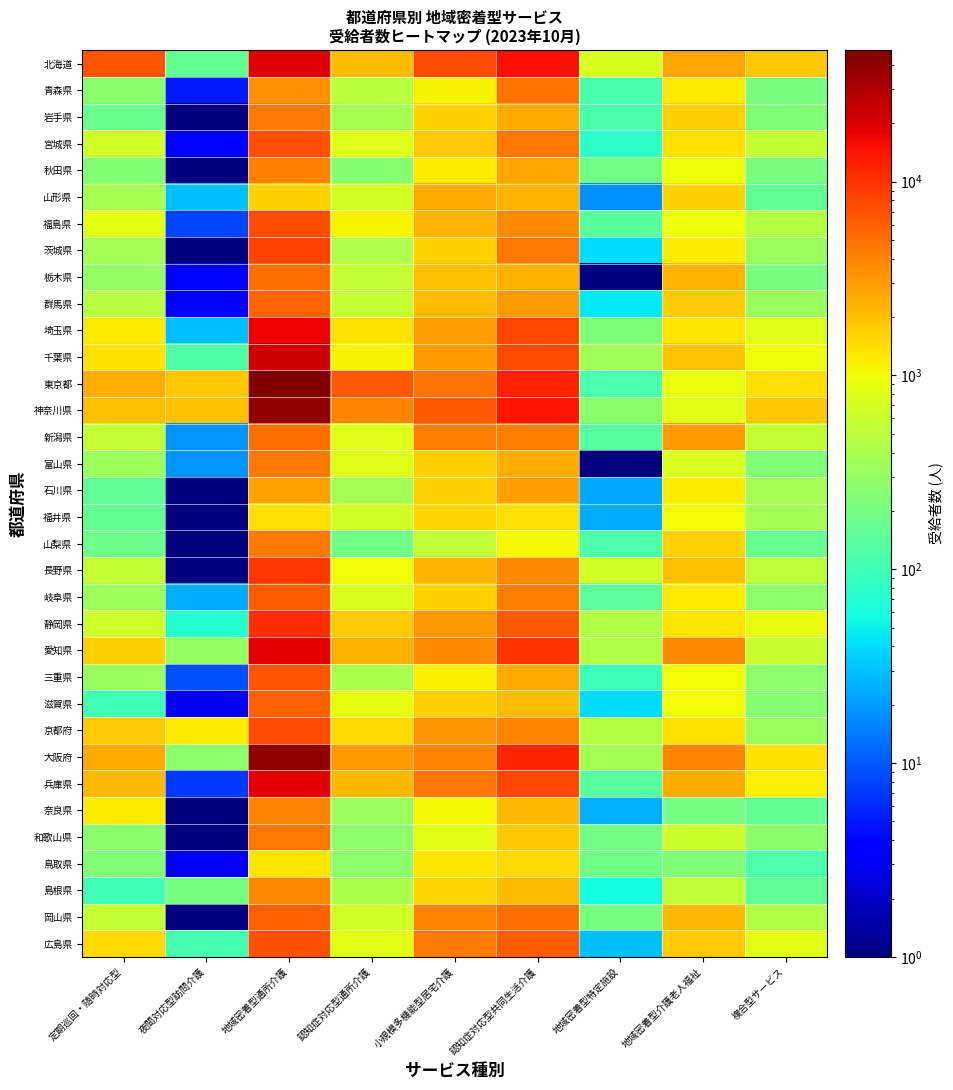

Reading left to right, extract all data points from this chart.

北海道: 定期巡回・随時対応型=6766.0	夜間対応型訪問介護=158.0	地域密着型通所介護=19096.0	認知症対応型通所介護=2074.0	小規模多機能型居宅介護=7616.0	認知症対応型共同生活介護=15300.0	地域密着型特定施設=728.0	地域密着型介護老人福祉=2680.0	複合型サービス=1794.0
青森県: 定期巡回・随時対応型=263.0	夜間対応型訪問介護=5.0	地域密着型通所介護=3416.0	認知症対応型通所介護=493.0	小規模多機能型居宅介護=1089.0	認知症対応型共同生活介護=4861.0	地域密着型特定施設=113.0	地域密着型介護老人福祉=1232.0	複合型サービス=210.0
岩手県: 定期巡回・随時対応型=173.0	夜間対応型訪問介護=0.1	地域密着型通所介護=4489.0	認知症対応型通所介護=392.0	小規模多機能型居宅介護=1631.0	認知症対応型共同生活介護=2528.0	地域密着型特定施設=112.0	地域密着型介護老人福祉=1648.0	複合型サービス=233.0
宮城県: 定期巡回・随時対応型=675.0	夜間対応型訪問介護=4.0	地域密着型通所介護=6946.0	認知症対応型通所介護=782.0	小規模多機能型居宅介護=1788.0	認知症対応型共同生活介護=4686.0	地域密着型特定施設=78.0	地域密着型介護老人福祉=1383.0	複合型サービス=564.0
秋田県: 定期巡回・随時対応型=244.0	夜間対応型訪問介護=0.1	地域密着型通所介護=4039.0	認知症対応型通所介護=253.0	小規模多機能型居宅介護=1187.0	認知症対応型共同生活介護=2664.0	地域密着型特定施設=188.0	地域密着型介護老人福祉=971.0	複合型サービス=211.0
山形県: 定期巡回・随時対応型=390.0	夜間対応型訪問介護=30.0	地域密着型通所介護=1629.0	認知症対応型通所介護=694.0	小規模多機能型居宅介護=2587.0	認知症対応型共同生活介護=2264.0	地域密着型特定施設=18.0	地域密着型介護老人福祉=1599.0	複合型サービス=151.0
福島県: 定期巡回・随時対応型=842.0	夜間対応型訪問介護=8.0	地域密着型通所介護=7229.0	認知症対応型通所介護=1090.0	小規模多機能型居宅介護=2232.0	認知症対応型共同生活介護=3616.0	地域密着型特定施設=138.0	地域密着型介護老人福祉=972.0	複合型サービス=463.0
茨城県: 定期巡回・随時対応型=371.0	夜間対応型訪問介護=0.1	地域密着型通所介護=8453.0	認知症対応型通所介護=427.0	小規模多機能型居宅介護=1637.0	認知症対応型共同生活介護=4632.0	地域密着型特定施設=39.0	地域密着型介護老人福祉=1212.0	複合型サービス=331.0
栃木県: 定期巡回・随時対応型=295.0	夜間対応型訪問介護=4.0	地域密着型通所介護=5121.0	認知症対応型通所介護=557.0	小規模多機能型居宅介護=1952.0	認知症対応型共同生活介護=2399.0	地域密着型特定施設=0.1	地域密着型介護老人福祉=2271.0	複合型サービス=210.0
群馬県: 定期巡回・随時対応型=467.0	夜間対応型訪問介護=4.0	地域密着型通所介護=5593.0	認知症対応型通所介護=570.0	小規模多機能型居宅介護=2095.0	認知症対応型共同生活介護=3036.0	地域密着型特定施設=46.0	地域密着型介護老人福祉=1767.0	複合型サービス=331.0
埼玉県: 定期巡回・随時対応型=1256.0	夜間対応型訪問介護=30.0	地域密着型通所介護=17292.0	認知症対応型通所介護=1340.0	小規模多機能型居宅介護=2887.0	認知症対応型共同生活介護=7828.0	地域密着型特定施設=221.0	地域密着型介護老人福祉=1302.0	複合型サービス=773.0
千葉県: 定期巡回・随時対応型=1340.0	夜間対応型訪問介護=126.0	地域密着型通所介護=23097.0	認知症対応型通所介護=1107.0	小規模多機能型居宅介護=3015.0	認知症対応型共同生活介護=7599.0	地域密着型特定施設=347.0	地域密着型介護老人福祉=1944.0	複合型サービス=954.0
東京都: 定期巡回・随時対応型=2444.0	夜間対応型訪問介護=1805.0	地域密着型通所介護=47685.0	認知症対応型通所介護=6373.0	小規模多機能型居宅介護=4806.0	認知症対応型共同生活介護=12183.0	地域密着型特定施設=114.0	地域密着型介護老人福祉=929.0	複合型サービス=1435.0
神奈川県: 定期巡回・随時対応型=2005.0	夜間対応型訪問介護=1970.0	地域密着型通所介護=38651.0	認知症対応型通所介護=3922.0	小規模多機能型居宅介護=6410.0	認知症対応型共同生活介護=13774.0	地域密着型特定施設=267.0	地域密着型介護老人福祉=829.0	複合型サービス=1832.0
新潟県: 定期巡回・随時対応型=555.0	夜間対応型訪問介護=19.0	地域密着型通所介護=5083.0	認知症対応型通所介護=791.0	小規模多機能型居宅介護=4254.0	認知症対応型共同生活介護=4315.0	地域密着型特定施設=135.0	地域密着型介護老人福祉=3005.0	複合型サービス=572.0
富山県: 定期巡回・随時対応型=340.0	夜間対応型訪問介護=19.0	地域密着型通所介護=4512.0	認知症対応型通所介護=796.0	小規模多機能型居宅介護=1693.0	認知症対応型共同生活介護=2467.0	地域密着型特定施設=0.1	地域密着型介護老人福祉=751.0	複合型サービス=234.0
石川県: 定期巡回・随時対応型=151.0	夜間対応型訪問介護=0.1	地域密着型通所介護=2728.0	認知症対応型通所介護=377.0	小規模多機能型居宅介護=1635.0	認知症対応型共同生活介護=2873.0	地域密着型特定施設=23.0	地域密着型介護老人福祉=1193.0	複合型サービス=377.0
福井県: 定期巡回・随時対応型=158.0	夜間対応型訪問介護=0.1	地域密着型通所介護=1421.0	認知症対応型通所介護=659.0	小規模多機能型居宅介護=1529.0	認知症対応型共同生活介護=1391.0	地域密着型特定施設=24.0	地域密着型介護老人福祉=998.0	複合型サービス=364.0
山梨県: 定期巡回・随時対応型=178.0	夜間対応型訪問介護=0.1	地域密着型通所介護=4494.0	認知症対応型通所介護=189.0	小規模多機能型居宅介護=544.0	認知症対応型共同生活介護=1075.0	地域密着型特定施設=117.0	地域密着型介護老人福祉=1607.0	複合型サービス=168.0
長野県: 定期巡回・随時対応型=558.0	夜間対応型訪問介護=0.1	地域密着型通所介護=9283.0	認知症対応型通所介護=1029.0	小規模多機能型居宅介護=2297.0	認知症対応型共同生活介護=3710.0	地域密着型特定施設=677.0	地域密着型介護老人福祉=1995.0	複合型サービス=509.0
岐阜県: 定期巡回・随時対応型=344.0	夜間対応型訪問介護=24.0	地域密着型通所介護=6070.0	認知症対応型通所介護=759.0	小規模多機能型居宅介護=1629.0	認知症対応型共同生活介護=4230.0	地域密着型特定施設=146.0	地域密着型介護老人福祉=1277.0	複合型サービス=272.0
静岡県: 定期巡回・随時対応型=626.0	夜間対応型訪問介護=71.0	地域密着型通所介護=10890.0	認知症対応型通所介護=1772.0	小規模多機能型居宅介護=3206.0	認知症対応型共同生活介護=6531.0	地域密着型特定施設=444.0	地域密着型介護老人福祉=1279.0	複合型サービス=881.0
愛知県: 定期巡回・随時対応型=1653.0	夜間対応型訪問介護=302.0	地域密着型通所介護=18850.0	認知症対応型通所介護=2393.0	小規模多機能型居宅介護=3619.0	認知症対応型共同生活介護=9793.0	地域密着型特定施設=429.0	地域密着型介護老人福祉=3696.0	複合型サービス=587.0
三重県: 定期巡回・随時対応型=327.0	夜間対応型訪問介護=9.0	地域密着型通所介護=6682.0	認知症対応型通所介護=408.0	小規模多機能型居宅介護=1131.0	認知症対応型共同生活介護=2529.0	地域密着型特定施設=95.0	地域密着型介護老人福祉=1008.0	複合型サービス=280.0
滋賀県: 定期巡回・随時対応型=100.0	夜間対応型訪問介護=3.0	地域密着型通所介護=6063.0	認知症対応型通所介護=902.0	小規模多機能型居宅介護=1713.0	認知症対応型共同生活介護=2101.0	地域密着型特定施設=39.0	地域密着型介護老人福祉=1034.0	複合型サービス=258.0
京都府: 定期巡回・随時対応型=1748.0	夜間対応型訪問介護=1230.0	地域密着型通所介護=7796.0	認知症対応型通所介護=1489.0	小規模多機能型居宅介護=3351.0	認知症対応型共同生活介護=3896.0	地域密着型特定施設=465.0	地域密着型介護老人福祉=1367.0	複合型サービス=328.0
大阪府: 定期巡回・随時対応型=2508.0	夜間対応型訪問介護=272.0	地域密着型通所介護=39057.0	認知症対応型通所介護=2996.0	小規模多機能型居宅介護=3938.0	認知症対応型共同生活介護=11581.0	地域密着型特定施設=370.0	地域密着型介護老人福祉=3973.0	複合型サービス=1374.0
兵庫県: 定期巡回・随時対応型=2122.0	夜間対応型訪問介護=7.0	地域密着型通所介護=18686.0	認知症対応型通所介護=2208.0	小規模多機能型居宅介護=4526.0	認知症対応型共同生活介護=7840.0	地域密着型特定施設=136.0	地域密着型介護老人福祉=2503.0	複合型サービス=1166.0
奈良県: 定期巡回・随時対応型=1184.0	夜間対応型訪問介護=1.0	地域密着型通所介護=3940.0	認知症対応型通所介護=324.0	小規模多機能型居宅介護=1067.0	認知症対応型共同生活介護=2164.0	地域密着型特定施設=25.0	地域密着型介護老人福祉=203.0	複合型サービス=162.0
和歌山県: 定期巡回・随時対応型=262.0	夜間対応型訪問介護=0.1	地域密着型通所介護=4550.0	認知症対応型通所介護=279.0	小規模多機能型居宅介護=814.0	認知症対応型共同生活介護=1845.0	地域密着型特定施設=194.0	地域密着型介護老人福祉=610.0	複合型サービス=263.0
鳥取県: 定期巡回・随時対応型=231.0	夜間対応型訪問介護=3.0	地域密着型通所介護=1287.0	認知症対応型通所介護=281.0	小規模多機能型居宅介護=1317.0	認知症対応型共同生活介護=1505.0	地域密着型特定施設=191.0	地域密着型介護老人福祉=233.0	複合型サービス=120.0
島根県: 定期巡回・随時対応型=102.0	夜間対応型訪問介護=201.0	地域密着型通所介護=3755.0	認知症対応型通所介護=396.0	小規模多機能型居宅介護=1550.0	認知症対応型共同生活介護=2104.0	地域密着型特定施設=59.0	地域密着型介護老人福祉=546.0	複合型サービス=152.0
岡山県: 定期巡回・随時対応型=560.0	夜間対応型訪問介護=0.1	地域密着型通所介護=5842.0	認知症対応型通所介護=658.0	小規模多機能型居宅介護=3896.0	認知症対応型共同生活介護=5078.0	地域密着型特定施設=203.0	地域密着型介護老人福祉=2144.0	複合型サービス=430.0
広島県: 定期巡回・随時対応型=1454.0	夜間対応型訪問介護=111.0	地域密着型通所介護=6997.0	認知症対応型通所介護=821.0	小規模多機能型居宅介護=4368.0	認知症対応型共同生活介護=6226.0	地域密着型特定施設=29.0	地域密着型介護老人福祉=1743.0	複合型サービス=827.0